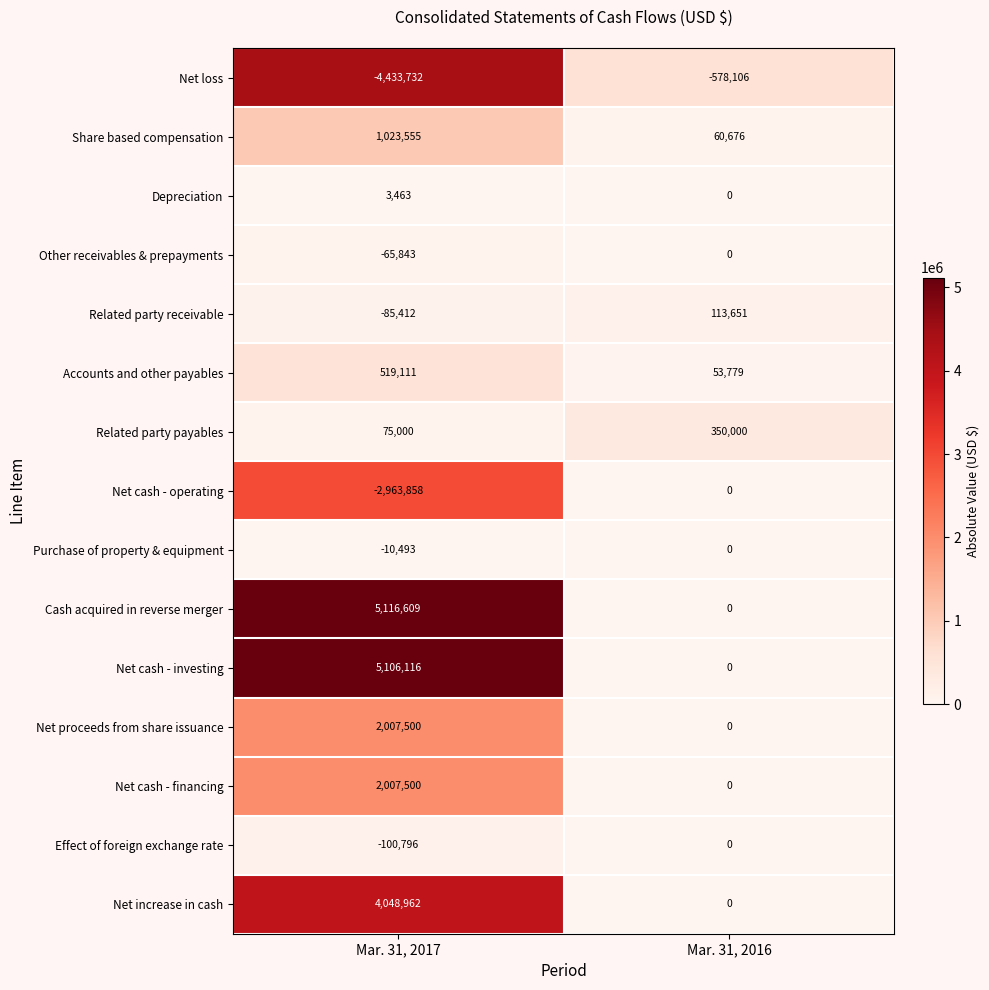

At which label does Effect of foreign exchange rate reach its minimum?

Mar. 31, 2017